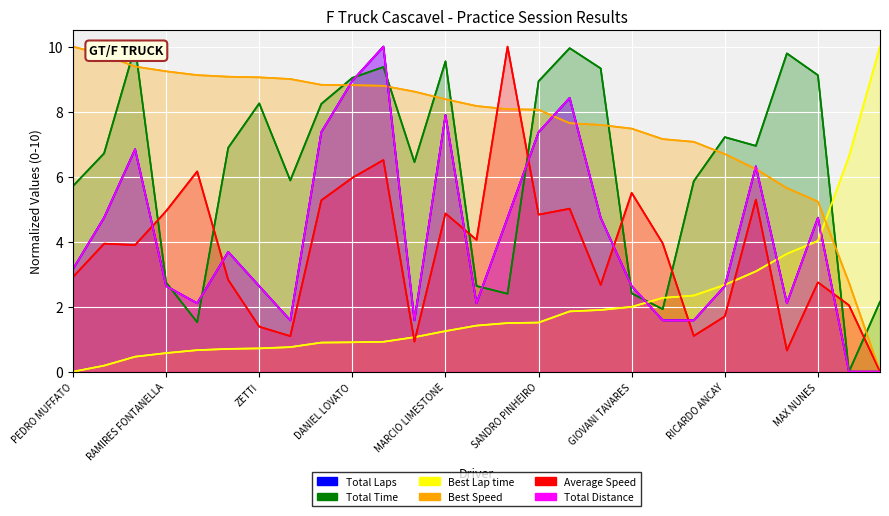

How many categories are shown in the chart?

27